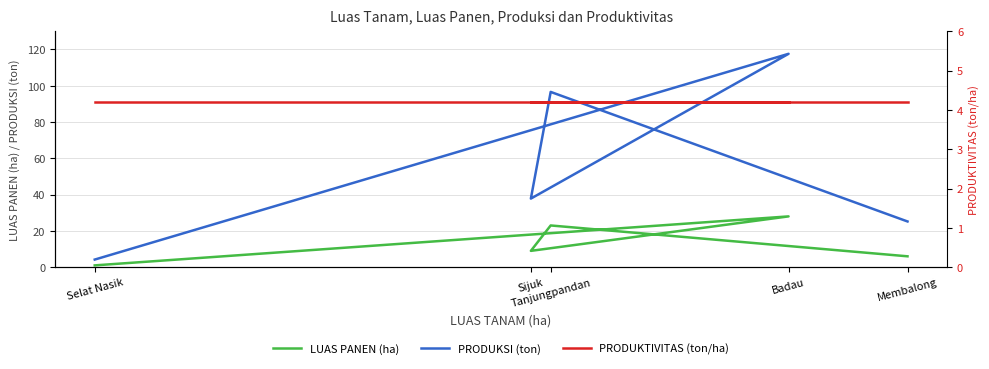

The PRODUKTIVITAS (ton/ha) series shows 1.6 at Badau. True or false?

False